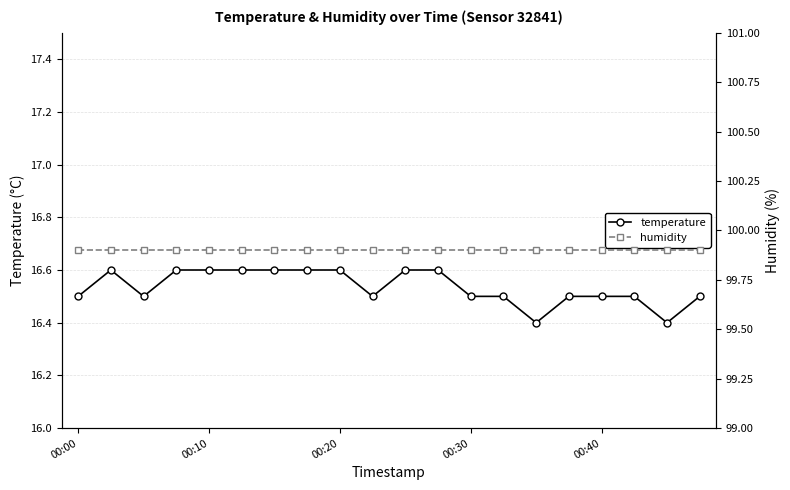

What is the lowest value of the temperature series?

16.4